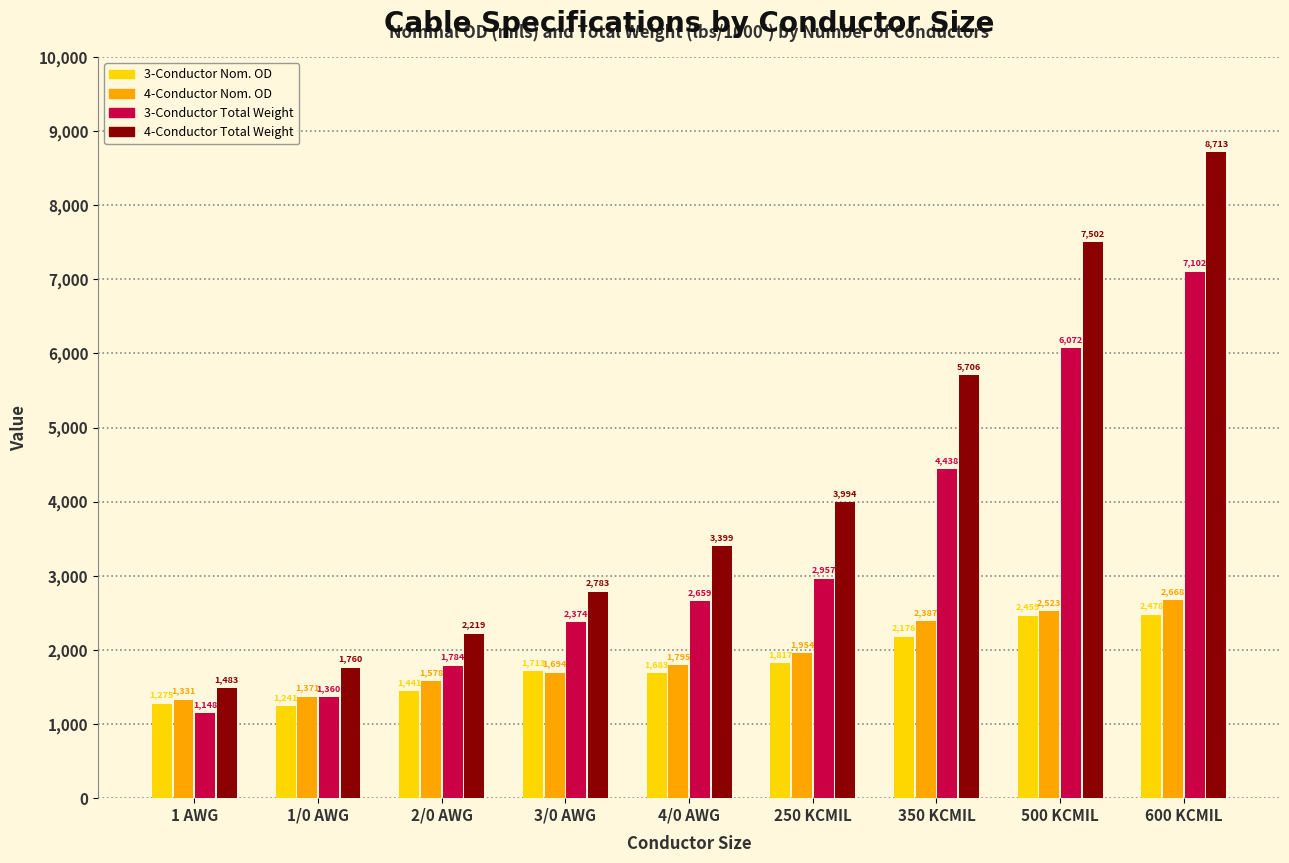

What is the difference between the 4-Conductor Total Weight values at 250 KCMIL and 1 AWG?

2511